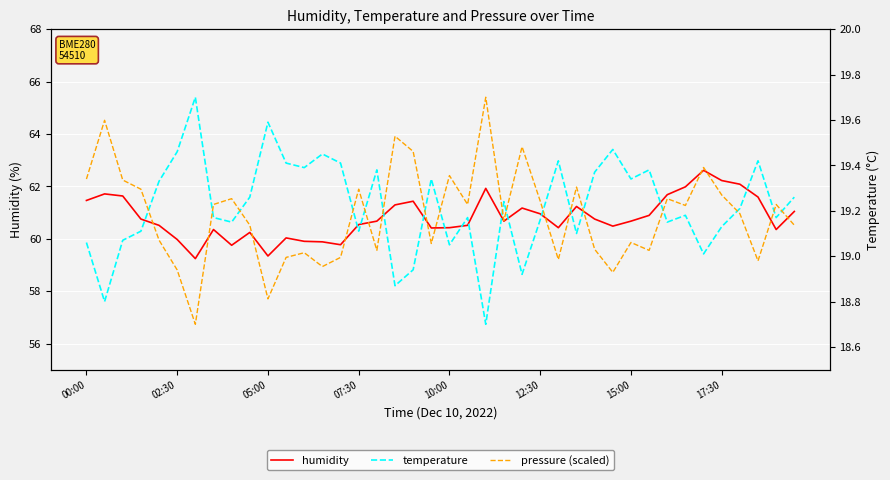

Rank the series at 05:00 from lowest to highest value.

temperature, pressure (scaled), humidity